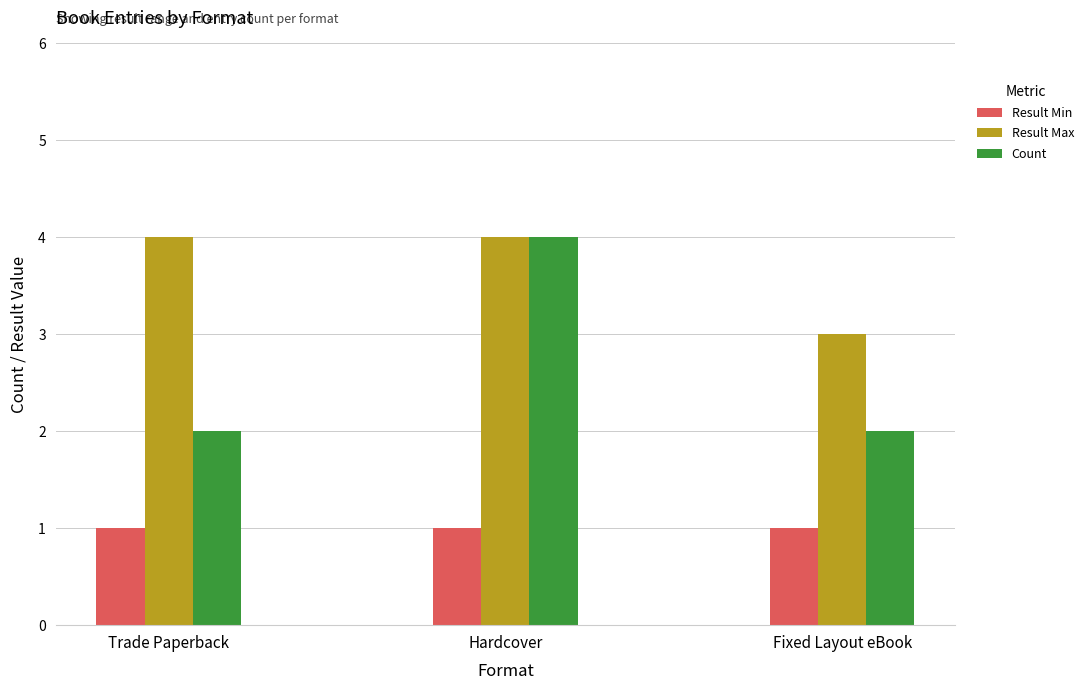

How many groups of bars are there?

3